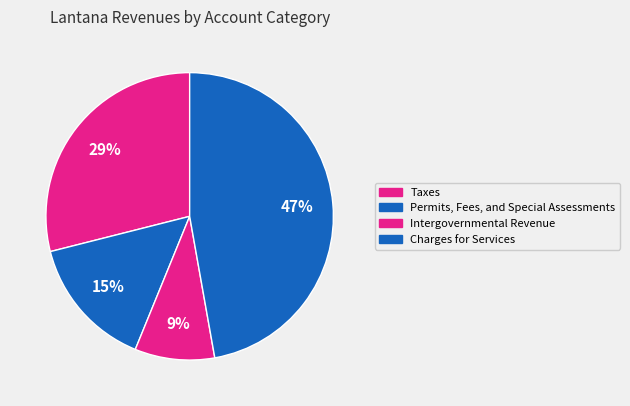

How many slices are in this pie chart?

4